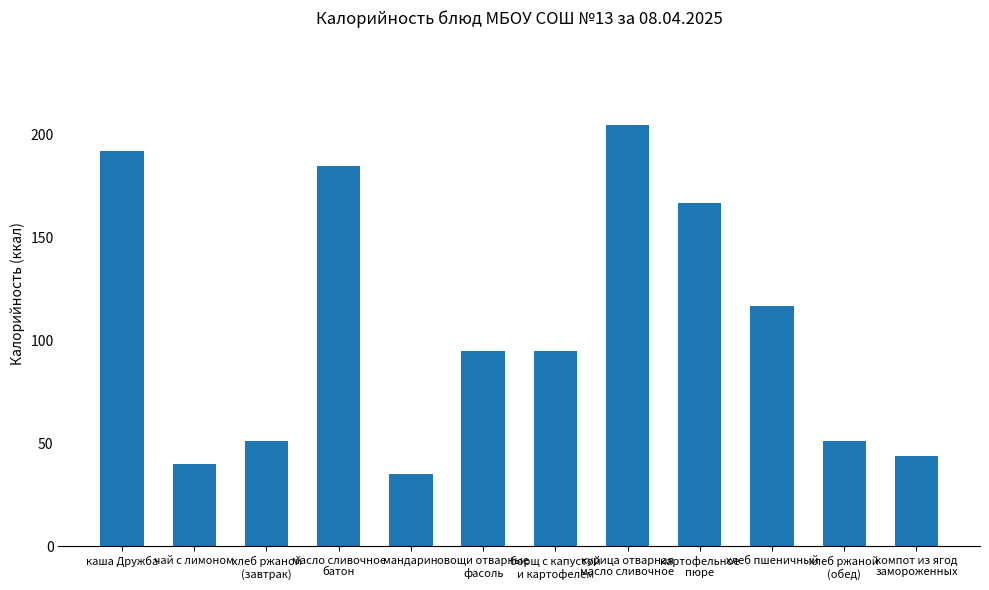

What is the label of the 6th bar from the right?

борщ с капустой
и картофелем